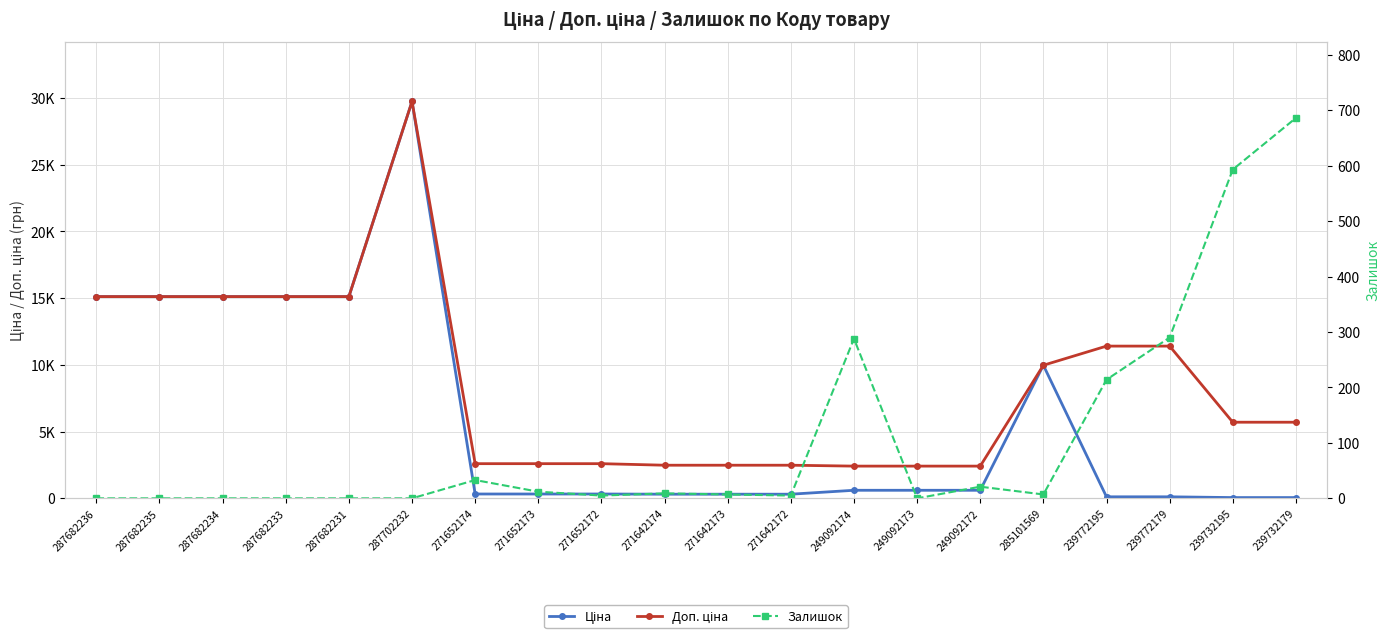

What is the difference between the highest and lowest values at 287682234?

15120.0